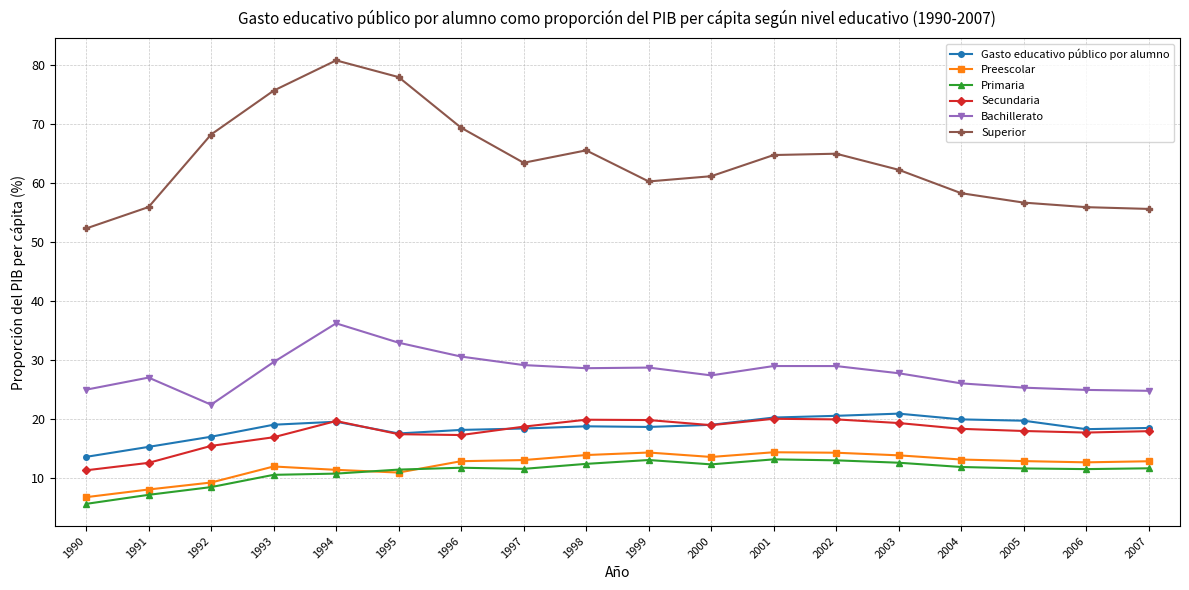

What is the difference between the second highest and minimum values in the Secundaria series?

8.6